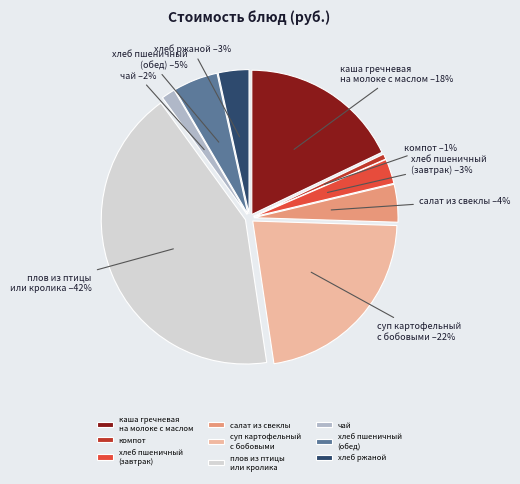

Rank the categories by value from lowest to highest.

компот, чай, хлеб пшеничный
(завтрак), хлеб ржаной, салат из свеклы, хлеб пшеничный
(обед), каша гречневая
на молоке с маслом, суп картофельный
с бобовыми, плов из птицы
или кролика